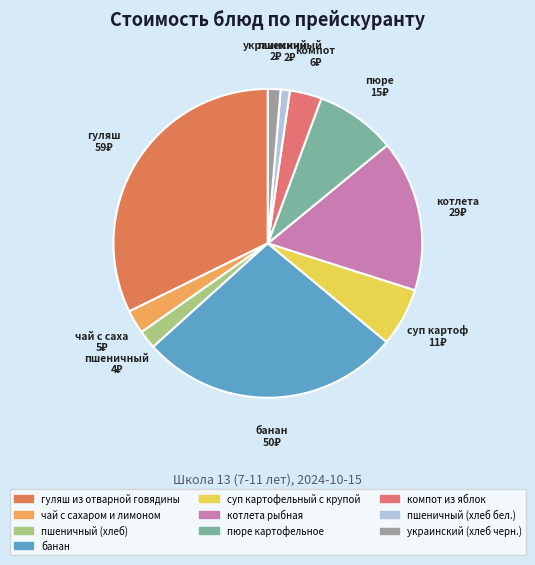

What is the change in value from суп картофельный с крупой to компот из яблок?

-5.1